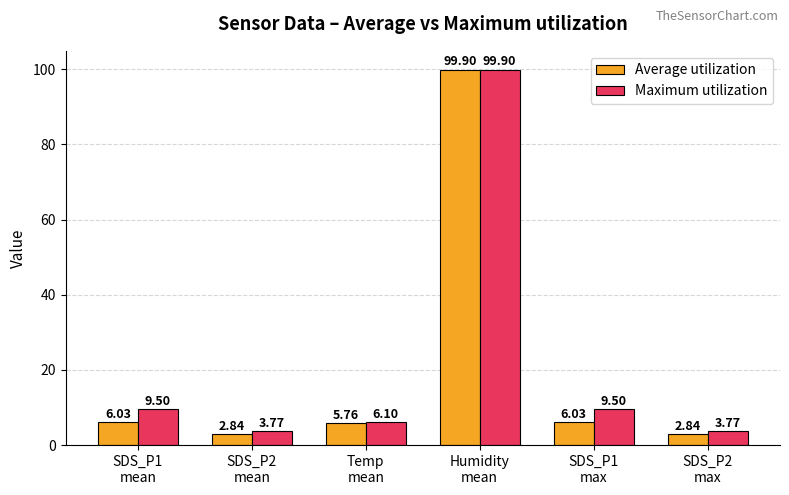

What is the label of the 4th bar from the right?

Temp
mean